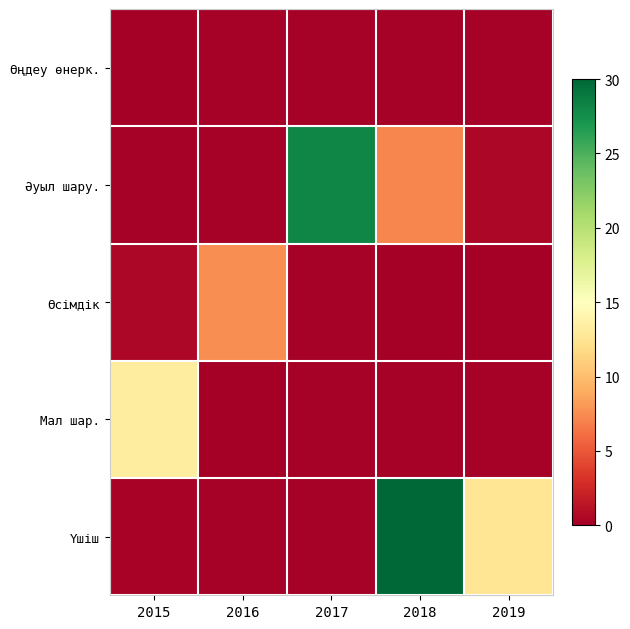

Reading left to right, transcribe all the data shown in this chart.

Өңдеу өнерк.: 2015=0.1	2016=0.1	2017=0.2	2018=0.1	2019=0.2
Әуыл шару.: 2015=0.2	2016=0.2	2017=28.1	2018=7.2	2019=0.5
Өсімдік: 2015=0.5	2016=7.5	2017=0.2	2018=0.0	2019=0.0
Мал шар.: 2015=13.2	2016=0.1	2017=0.1	2018=0.2	2019=0.1
Үшіш: 2015=0.3	2016=0.2	2017=0.2	2018=30.0	2019=12.6